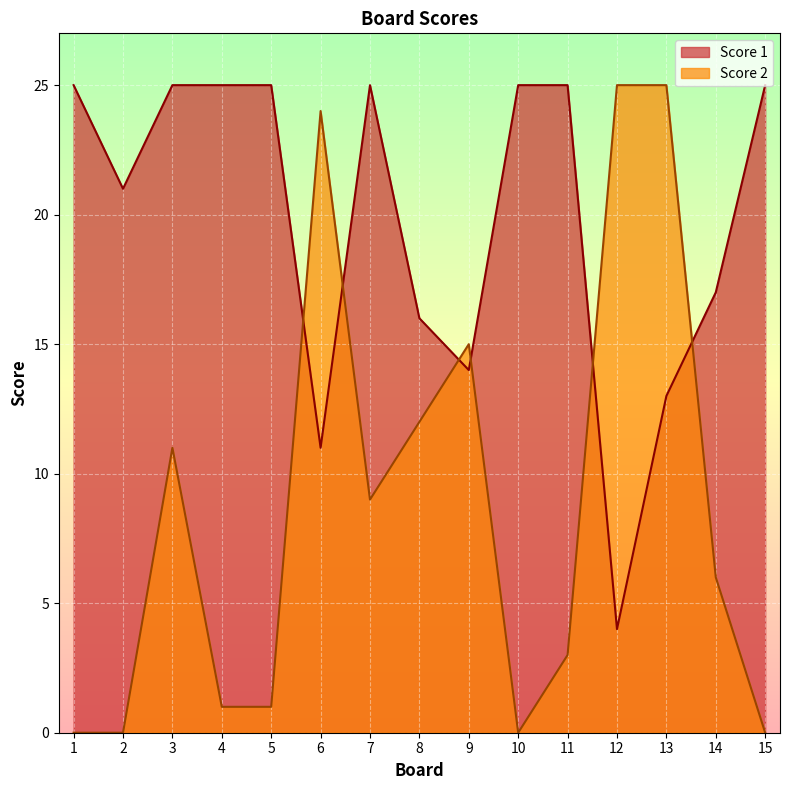

How many interior local valleys does the Score 2 series have?

2